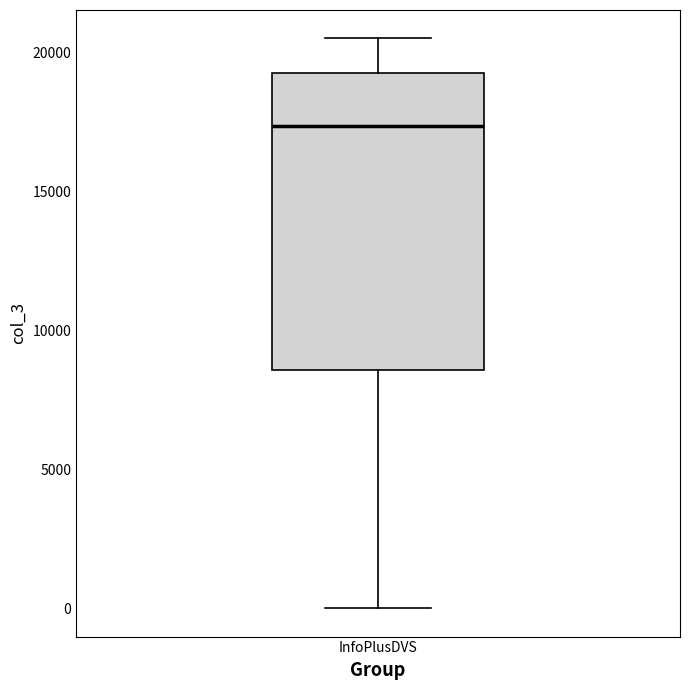

Read this box plot against the y-axis: the position of the median line, the range covered by the box, and the ends of both whiskers. The values are not printed on the chart, so give them approximately, as read against the axis.

median 17500, box 8500 to 19500, whiskers 0 to 20500